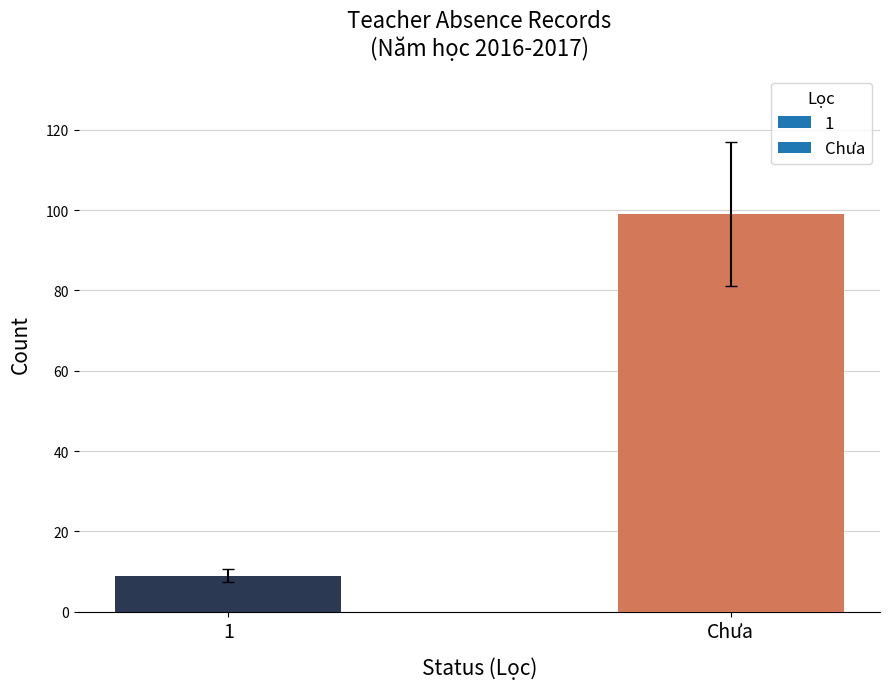

The chart shows a value of 14 at 1. True or false?

False